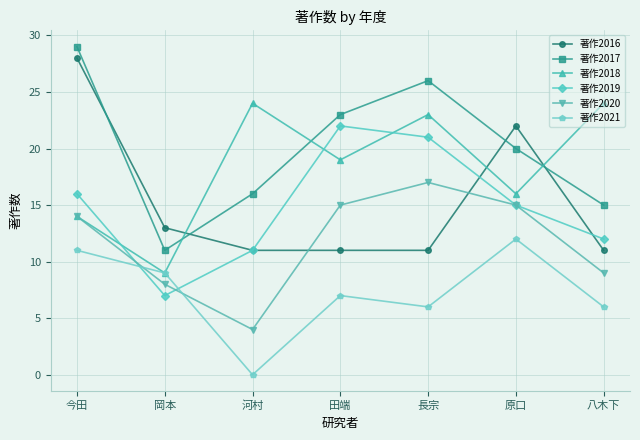

Which category has the highest value in the 著作2020 series?

長宗